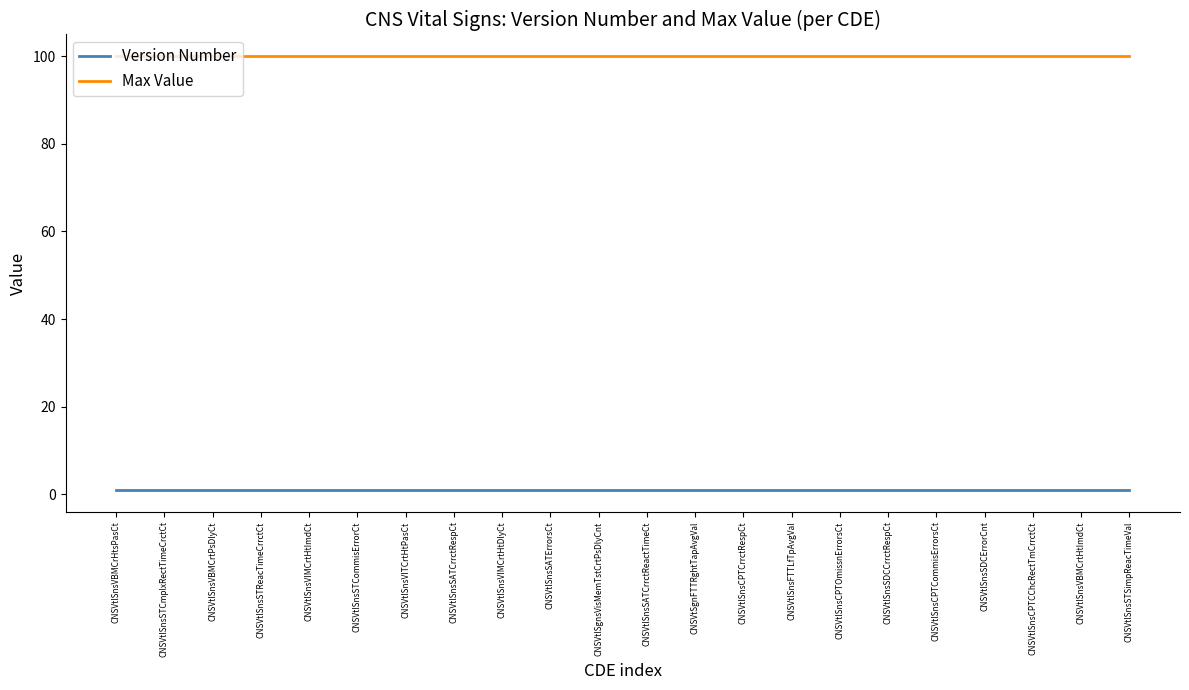

True or false: Max Value and Version Number intersect in this chart.

False